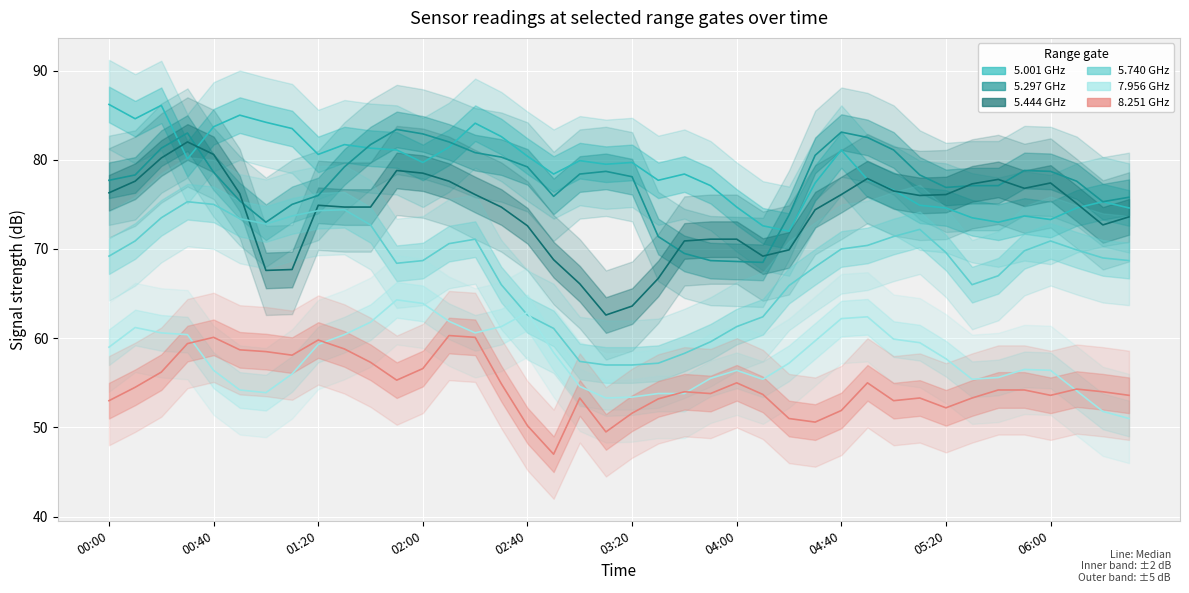

What is the approximate value of 5.001 at 04:40?

81.1